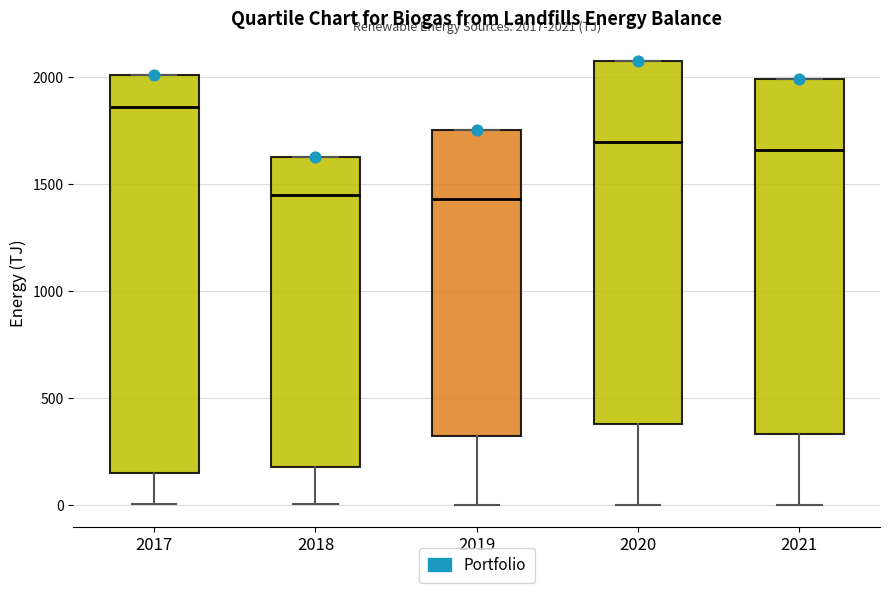

Comparing the boxes themselves (not the whiskers), which one is the tallest?

2017